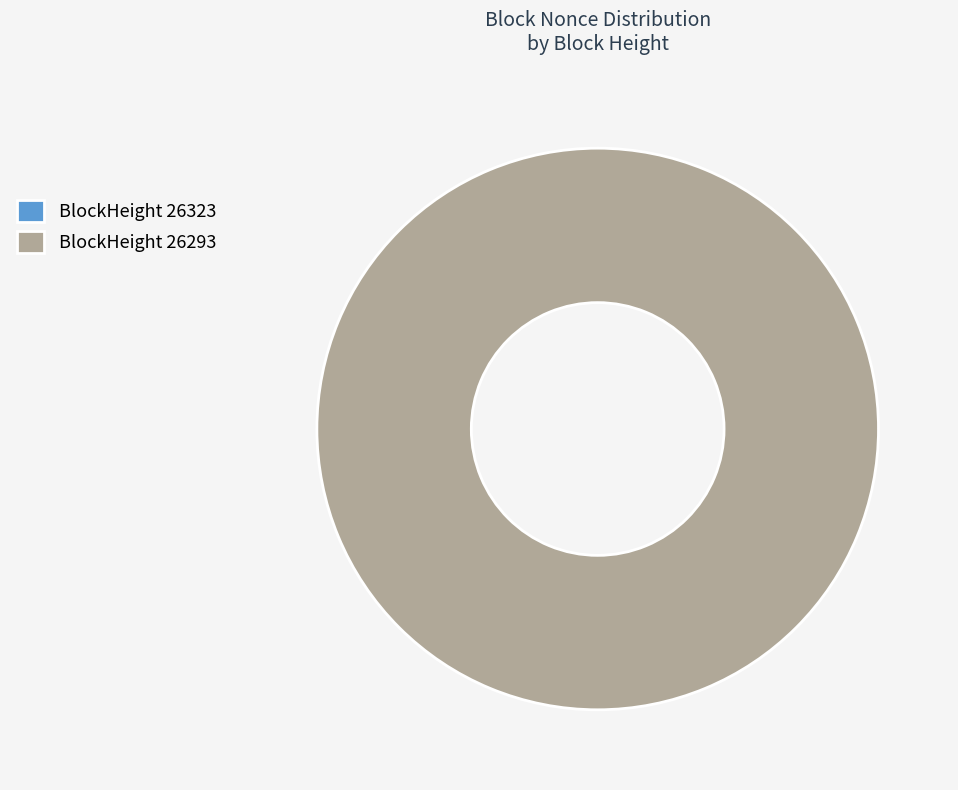

Is there a majority slice in this chart?

Yes